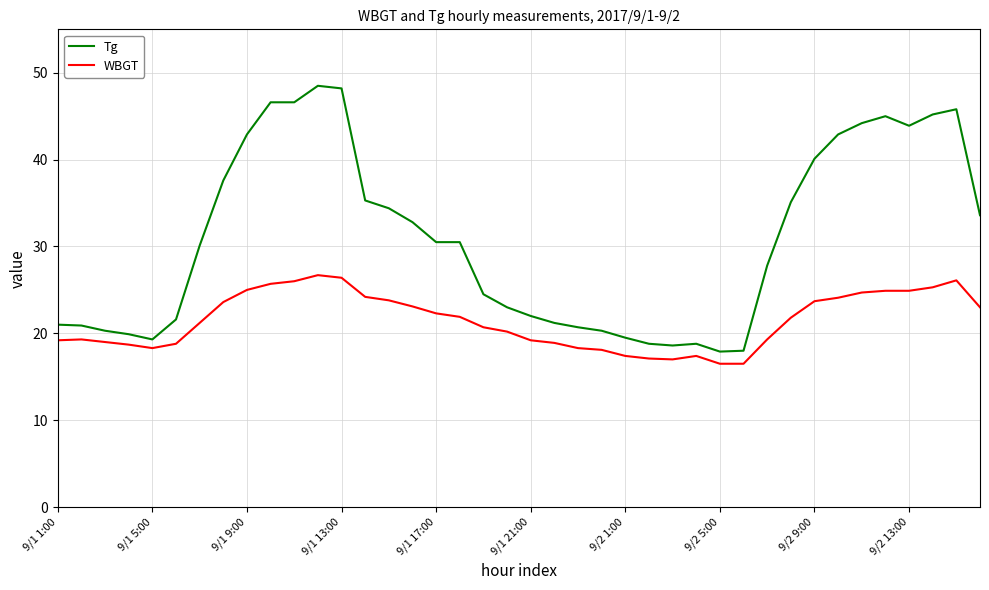

What is the maximum value for WBGT?

26.7